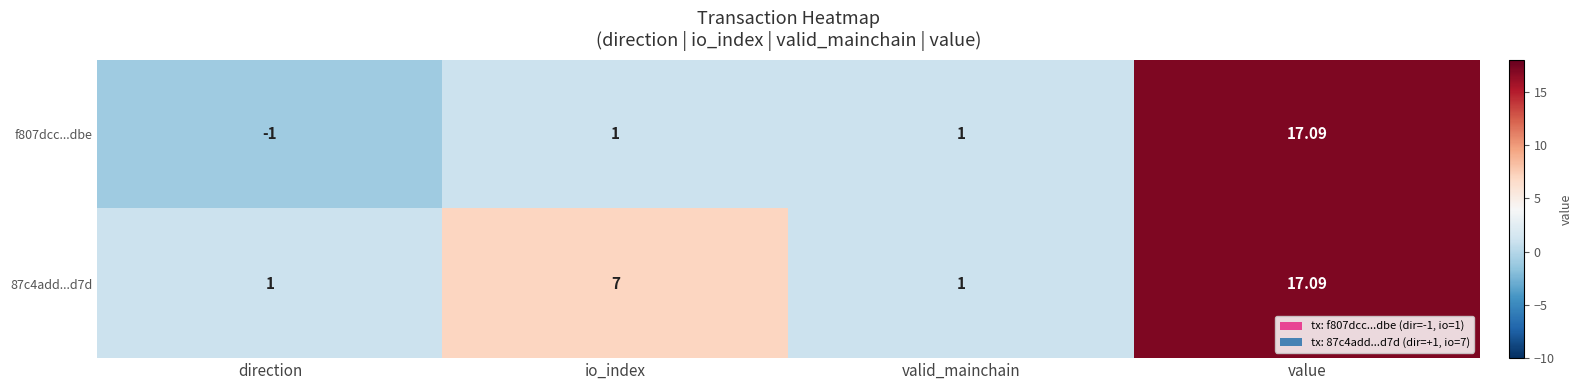

At which category does the chart reach its minimum across all series?

direction